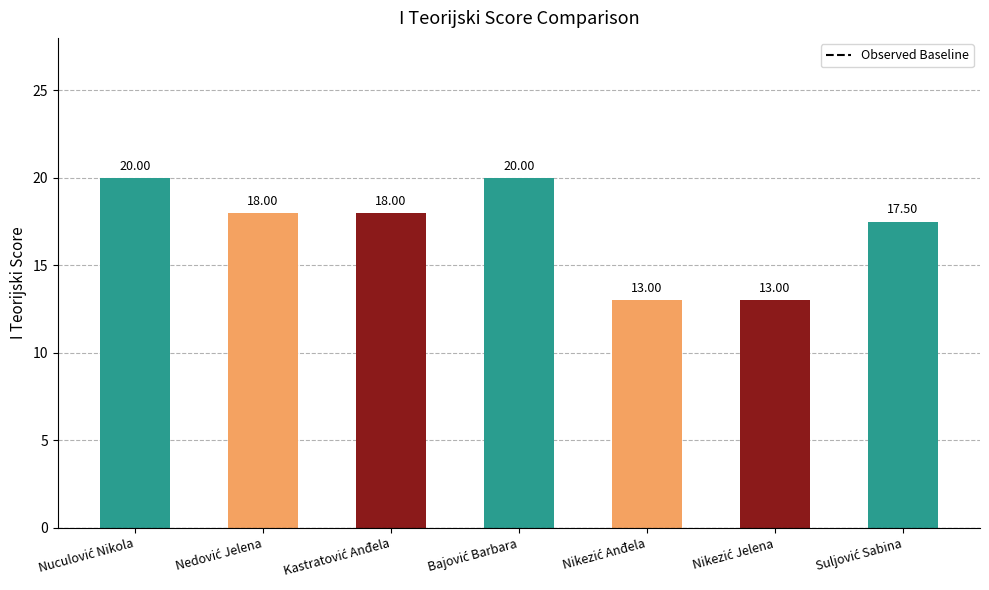

What is the difference between the maximum and minimum values?

7.0